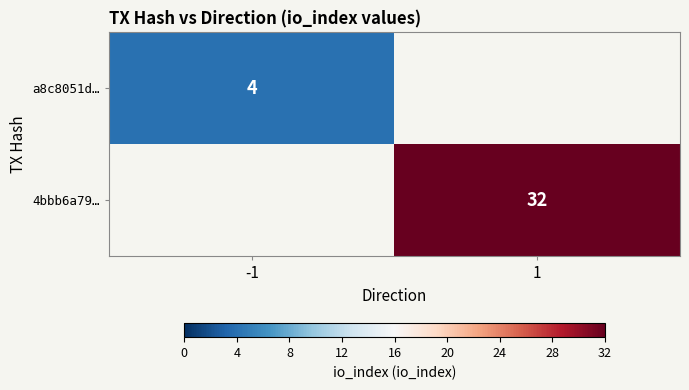

The value of 4bbb6a79… at 1 is 32. True or false?

True